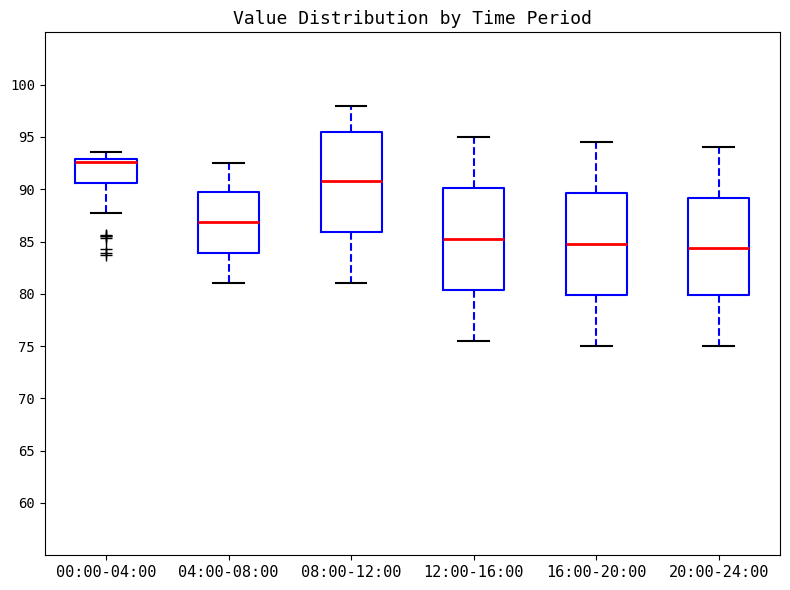

Reading left to right, transcribe this box plot: for each box, give where its median line is, the range the box spans, and where its two whiskers end, as read against the y-axis. The values are not printed on the chart, so give them approximately, as read against the axis.

00:00-04:00: median 92.5, box 90.5 to 93.0, whiskers 87.5 to 93.5
04:00-08:00: median 87.0, box 84.0 to 90.0, whiskers 81.0 to 92.5
08:00-12:00: median 91.0, box 86.0 to 95.5, whiskers 81.0 to 98.0
12:00-16:00: median 85.5, box 80.5 to 90.0, whiskers 75.5 to 95.0
16:00-20:00: median 85.0, box 80.0 to 89.5, whiskers 75.0 to 94.5
20:00-24:00: median 84.5, box 80.0 to 89.0, whiskers 75.0 to 94.0